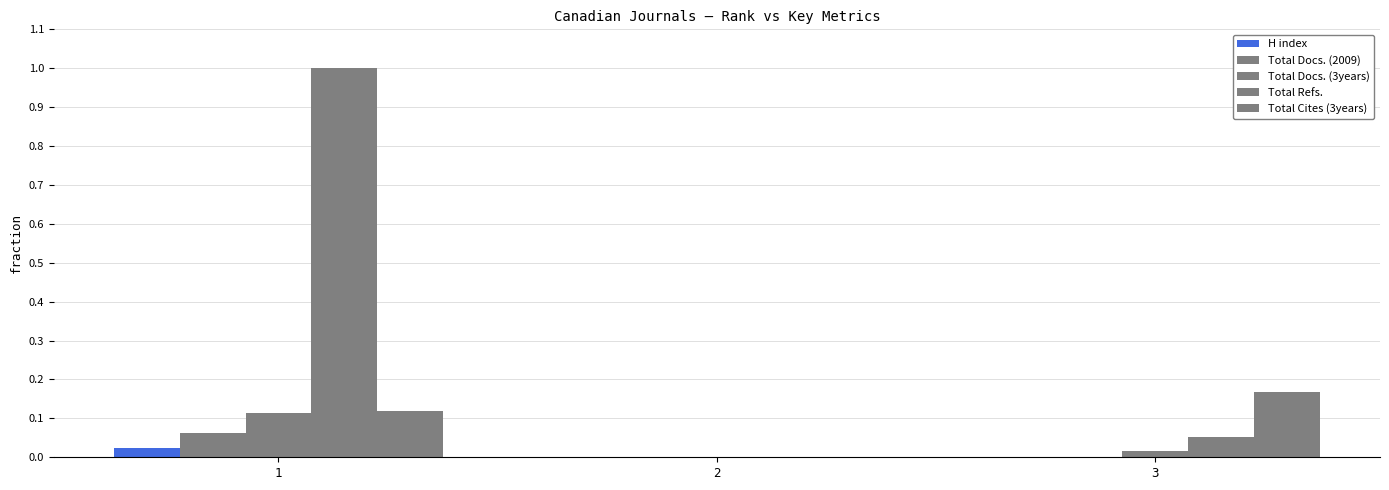

Which category has the lowest value in the H index series?

2